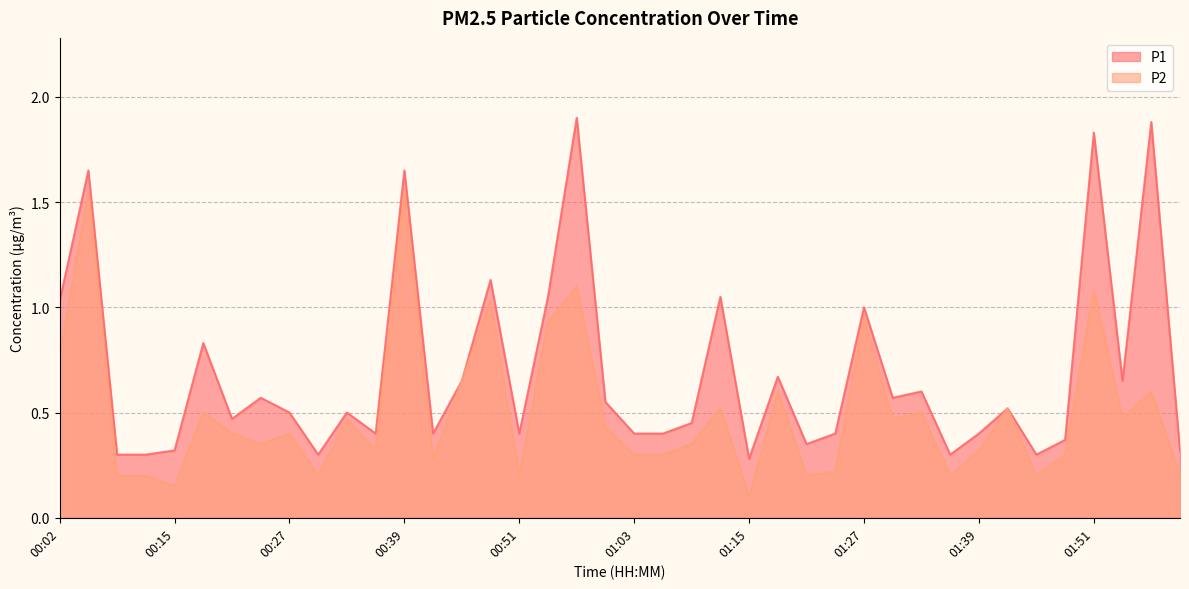

True or false: P2 and P1 intersect in this chart.

False